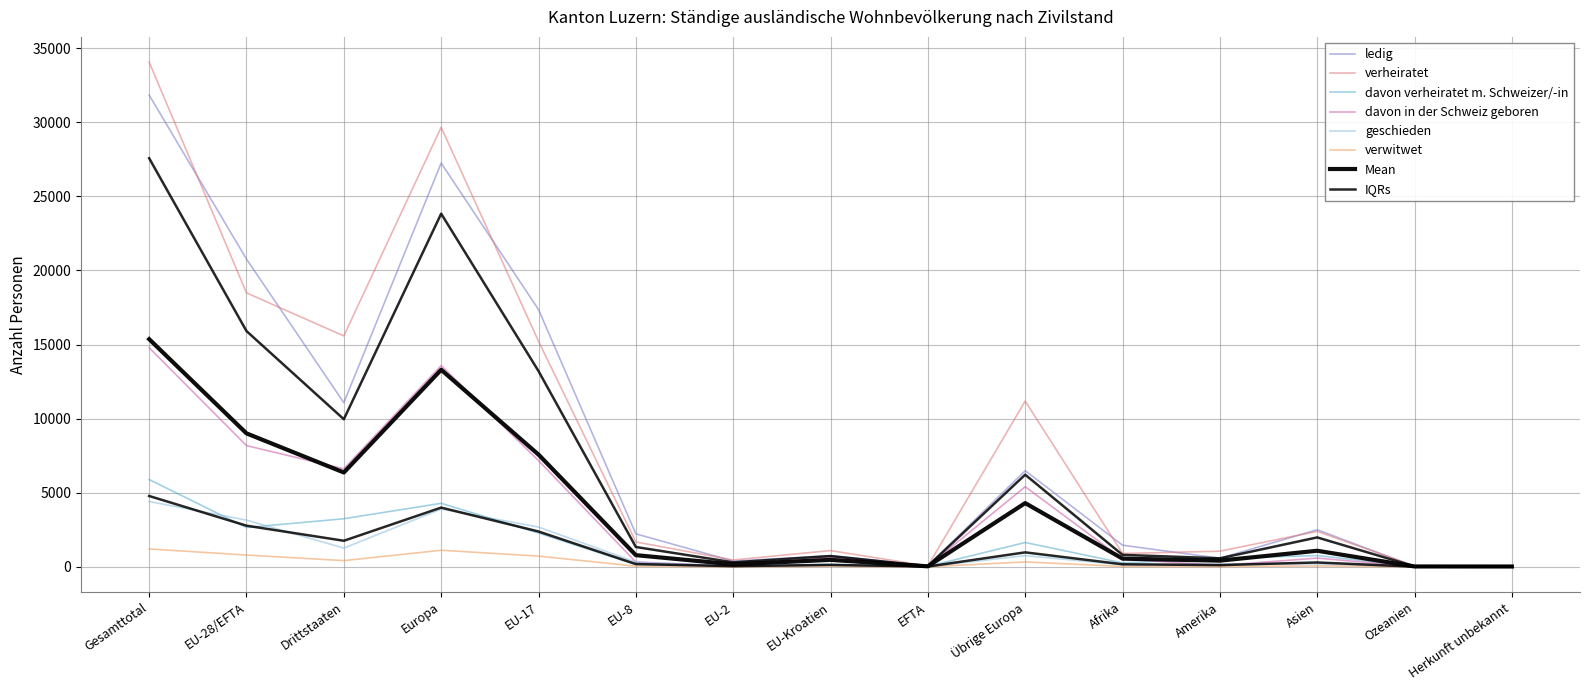

True or false: ledig and verwitwet intersect in this chart.

False